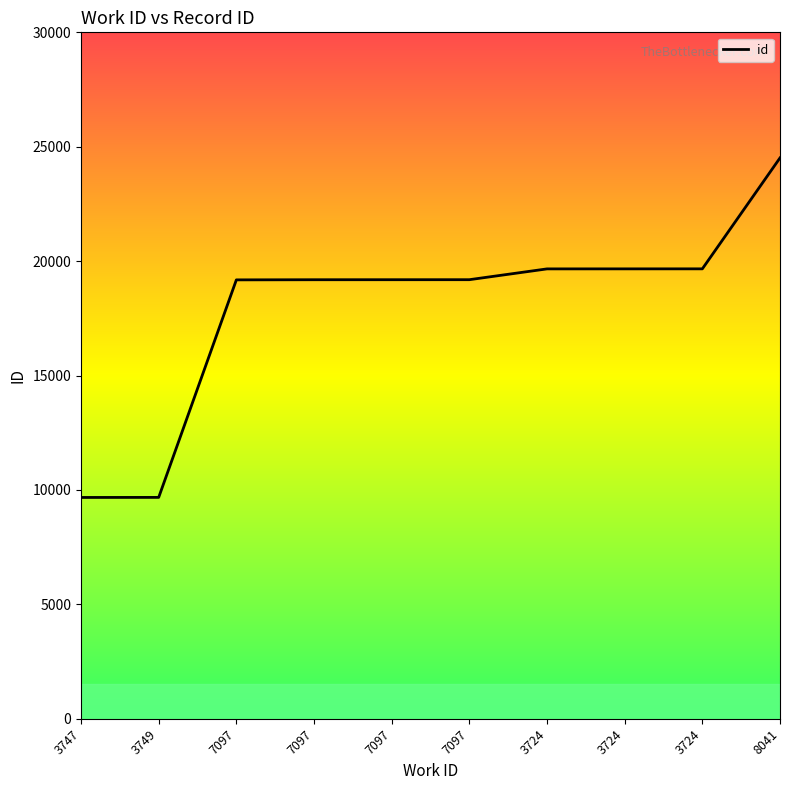

The chart shows a value of 19189 at 7097. True or false?

True